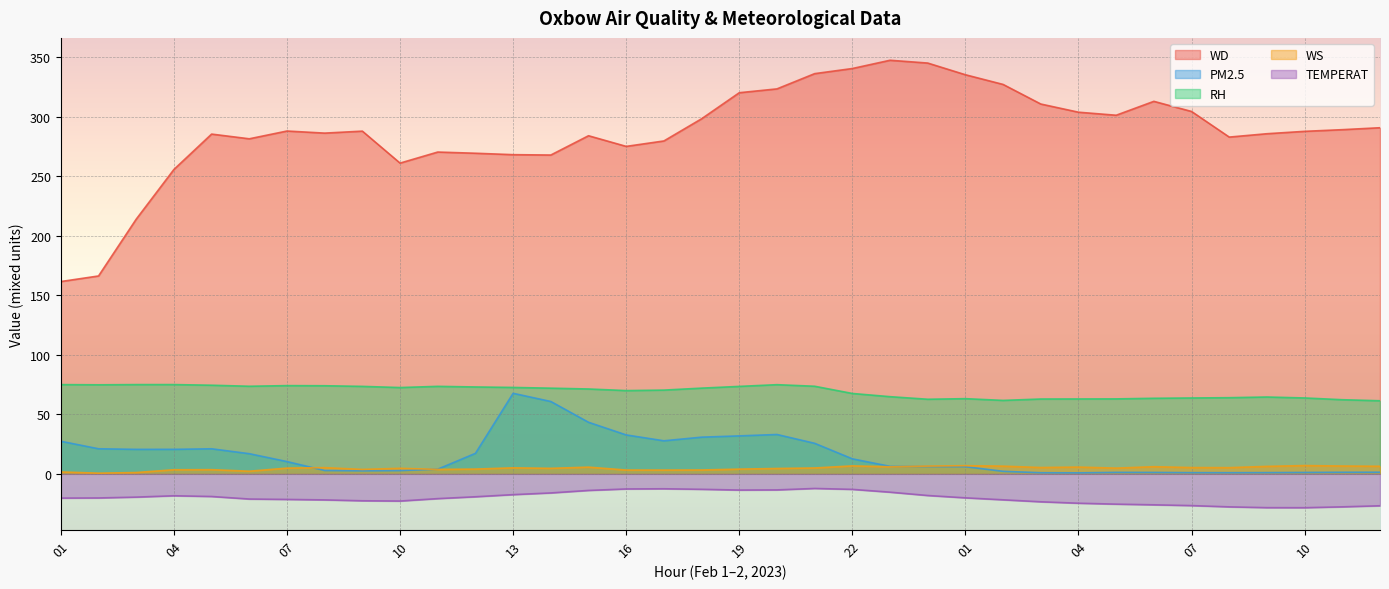

What is the maximum value for RH?

75.0